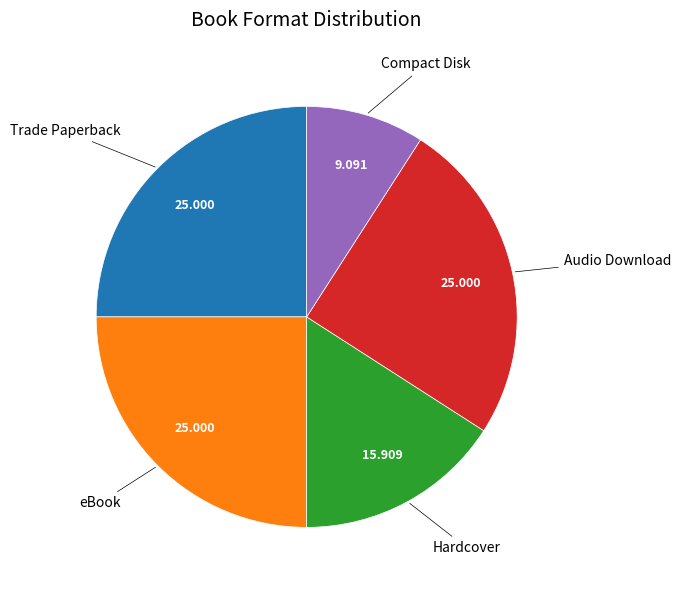

Is there a majority slice in this chart?

No